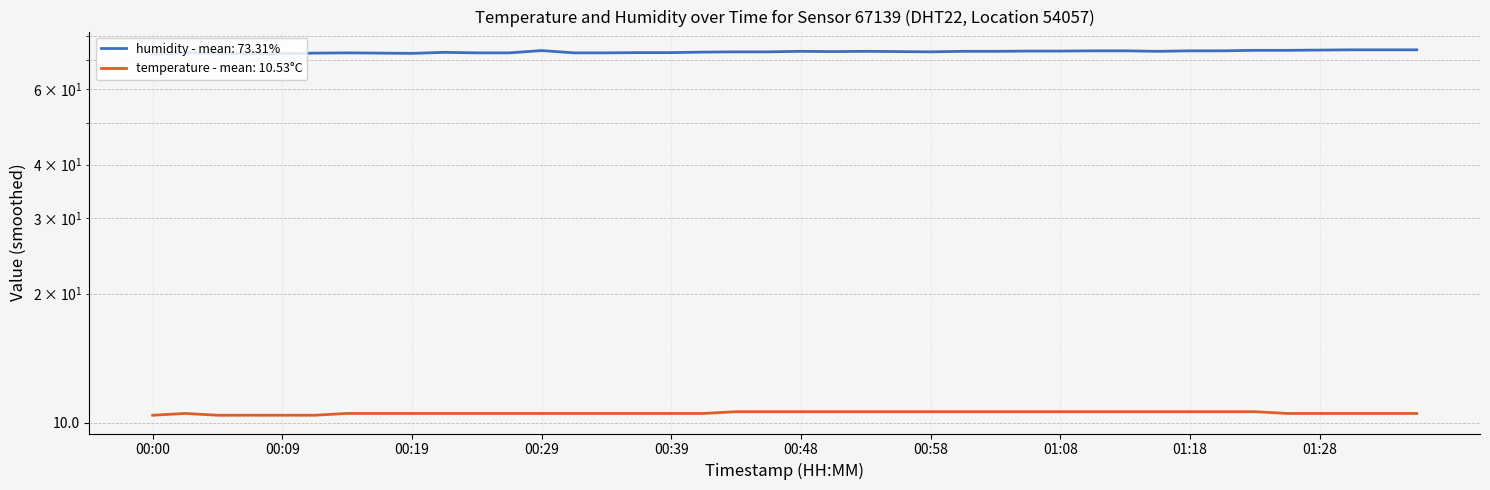

The temperature series shows 10.4 at 00:09. True or false?

True